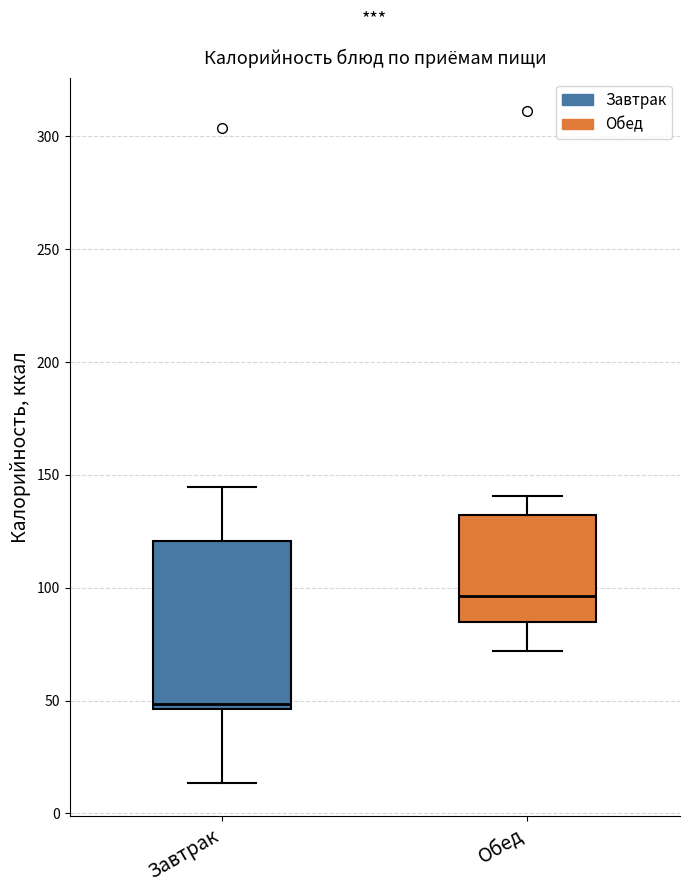

Reading left to right, transcribe this box plot: for each box, give where its median line is, the range the box spans, and where its two whiskers end, as read against the y-axis. The values are not printed on the chart, so give them approximately, as read against the axis.

Завтрак: median 50, box 45 to 120, whiskers 15 to 145
Обед: median 95, box 85 to 130, whiskers 70 to 140